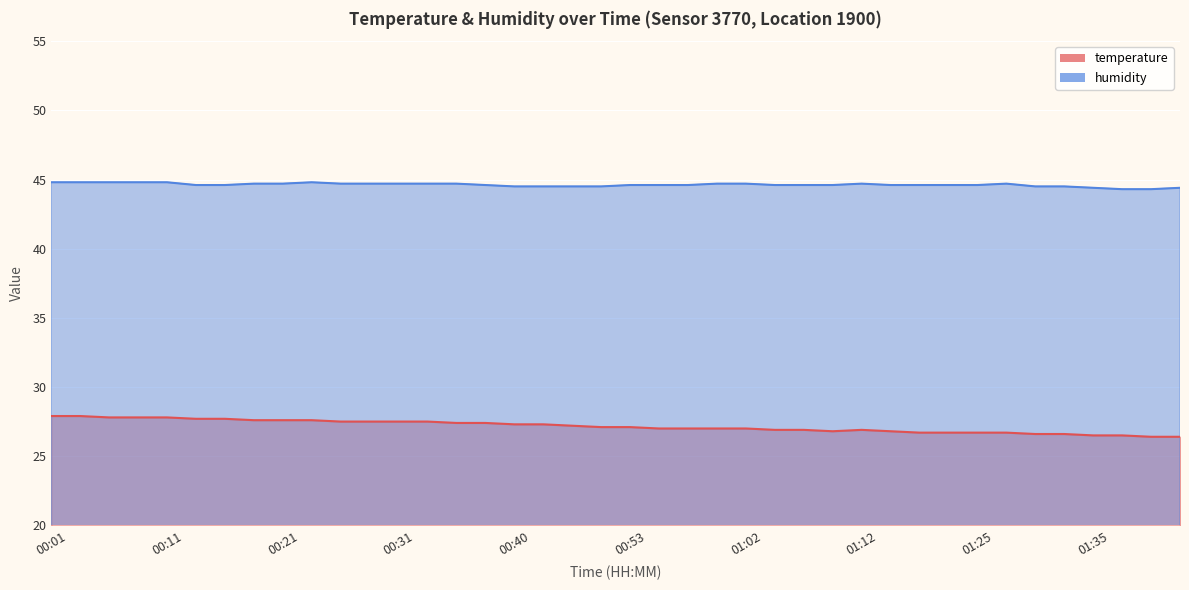

Which series has the widest spread of values?

temperature